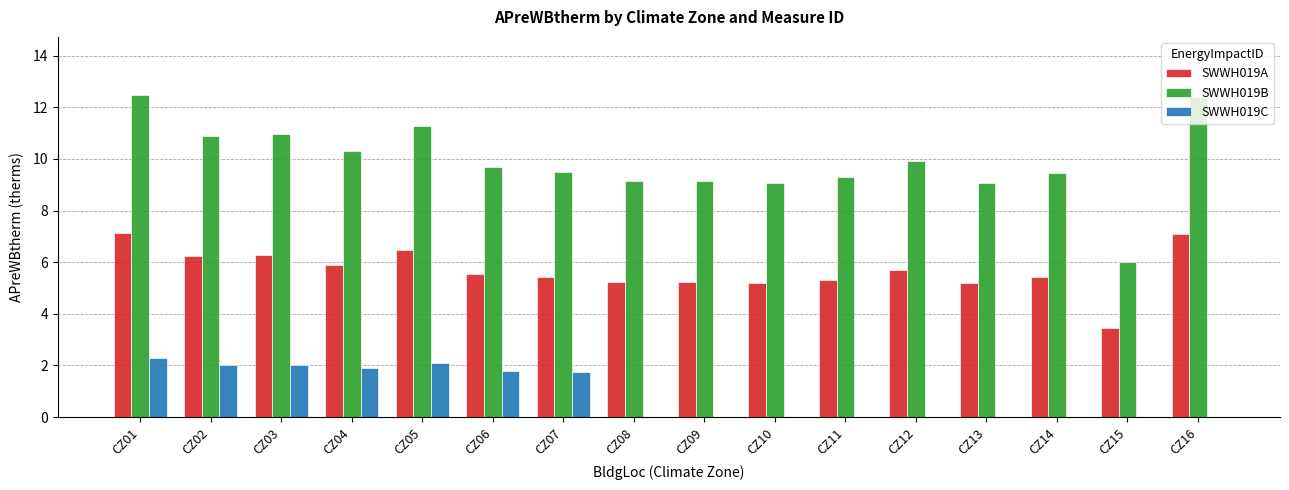

At which label does SWWH019A first exceed 5?

CZ01